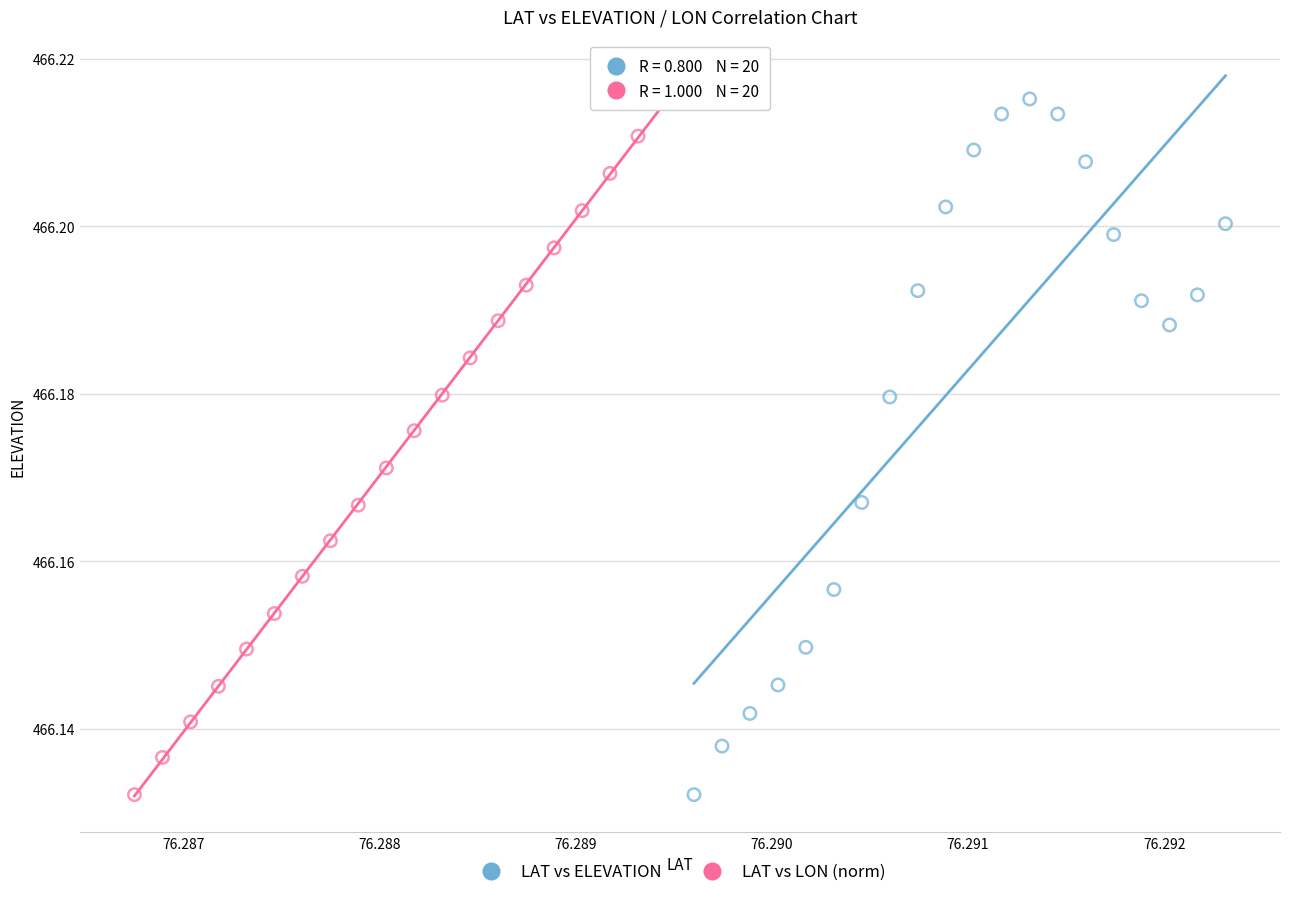

What are all the series names shown in the legend?

LAT vs ELEVATION, LAT vs LON (norm)